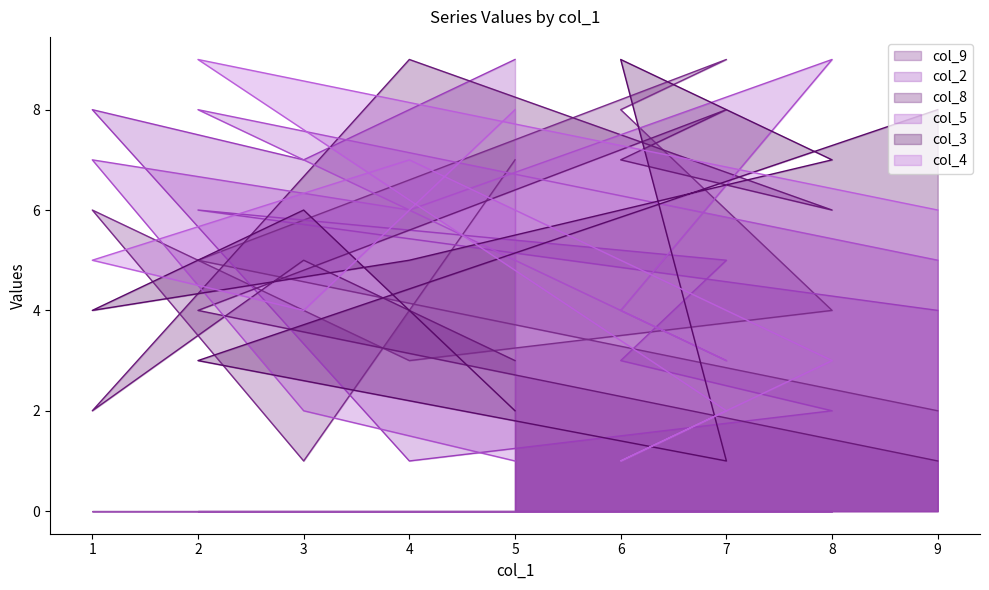

What is the value of the col_5 point at the 1st from the left?

1